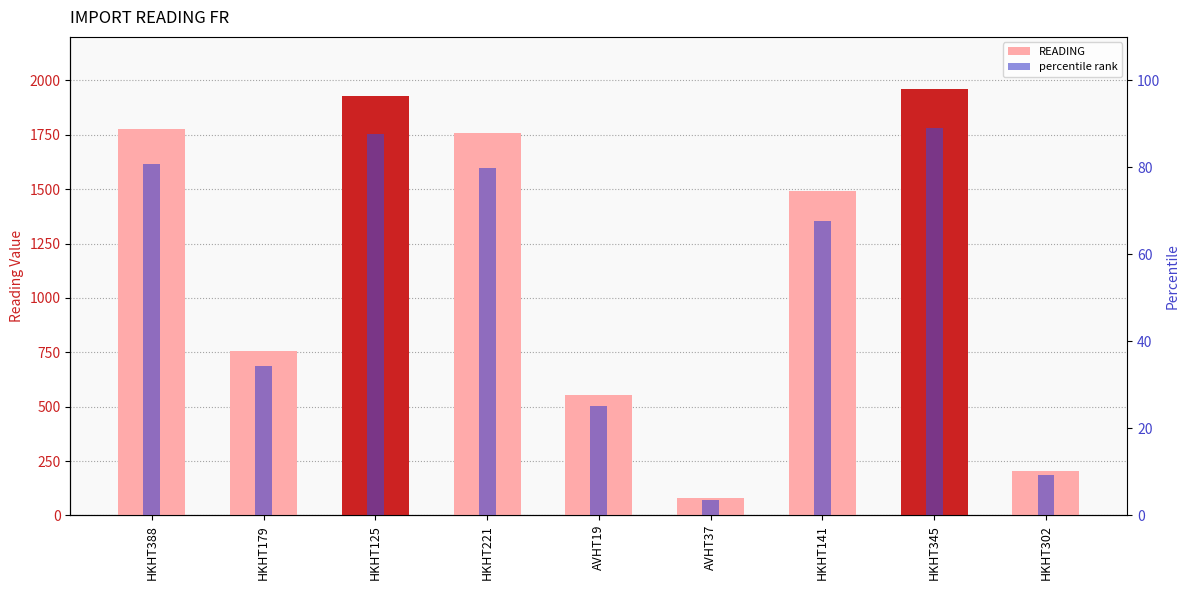

What is the difference between the maximum and minimum values in the READING series?

1881.0